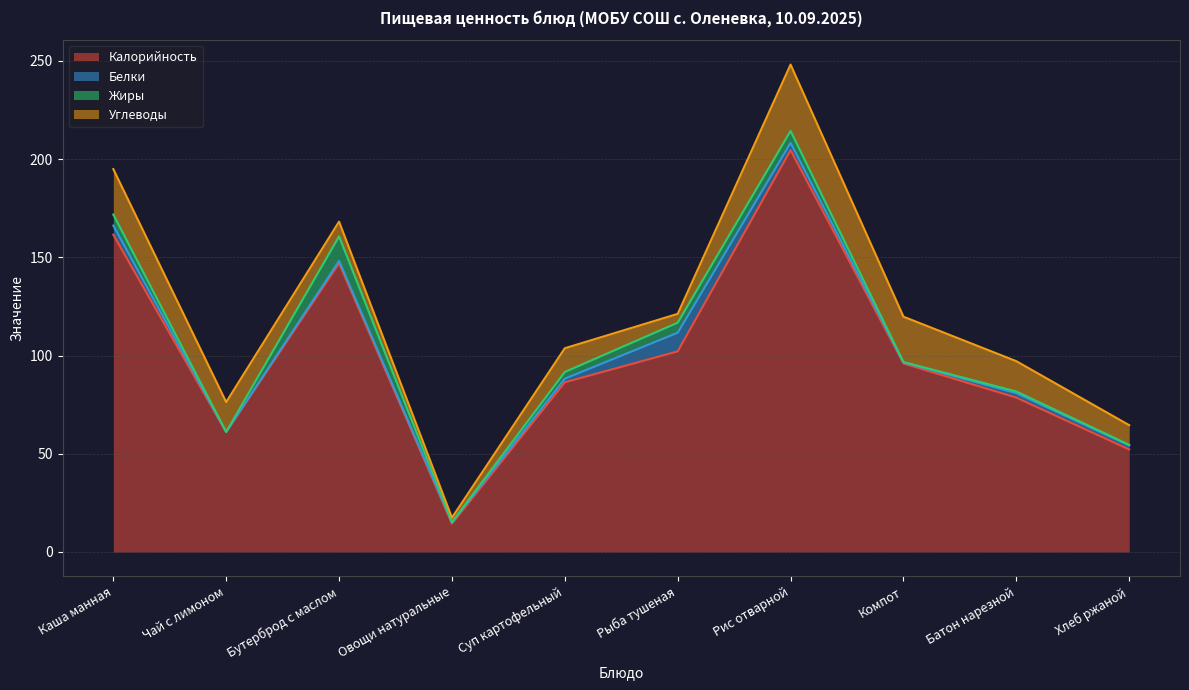

True or false: Углеводы and Белки cross at least once.

True